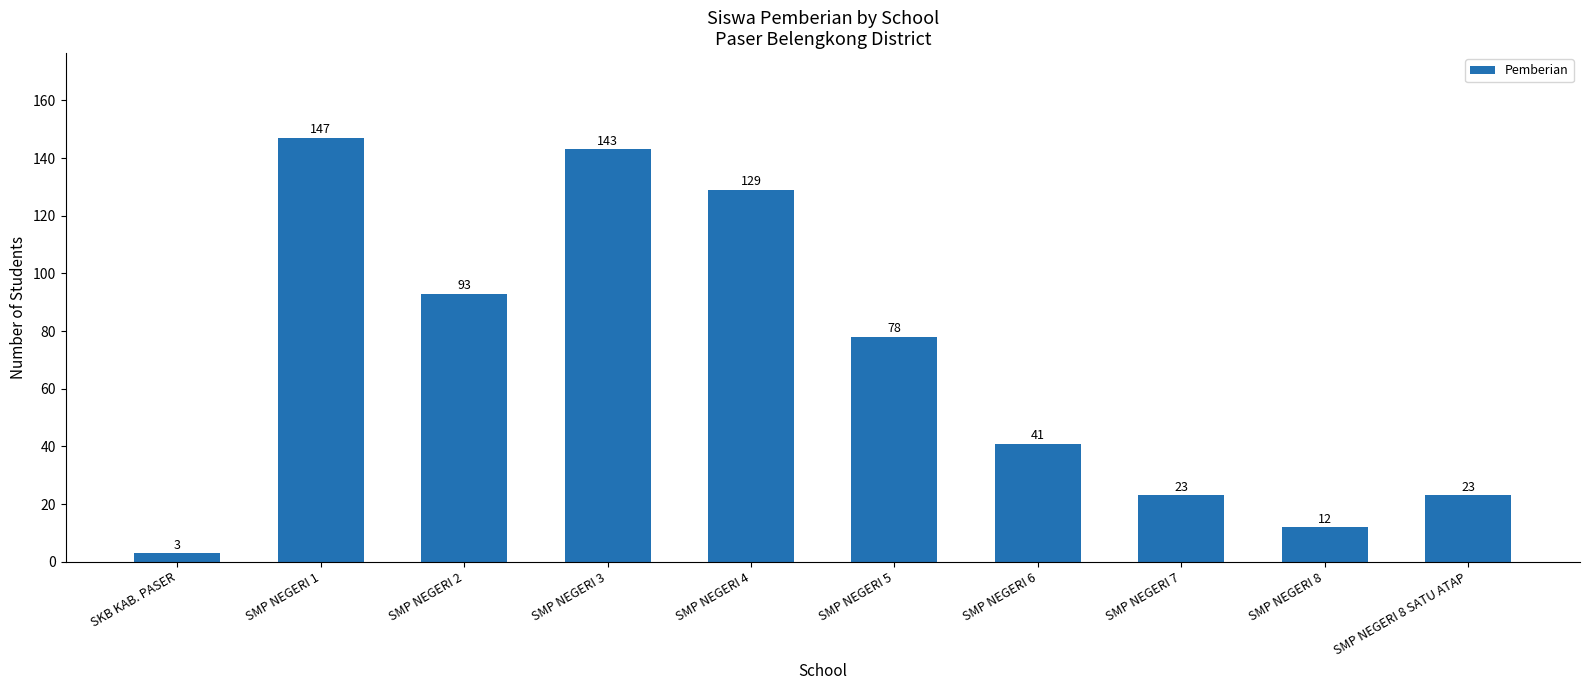

Which category has the highest value across all series?

SMP NEGERI 1